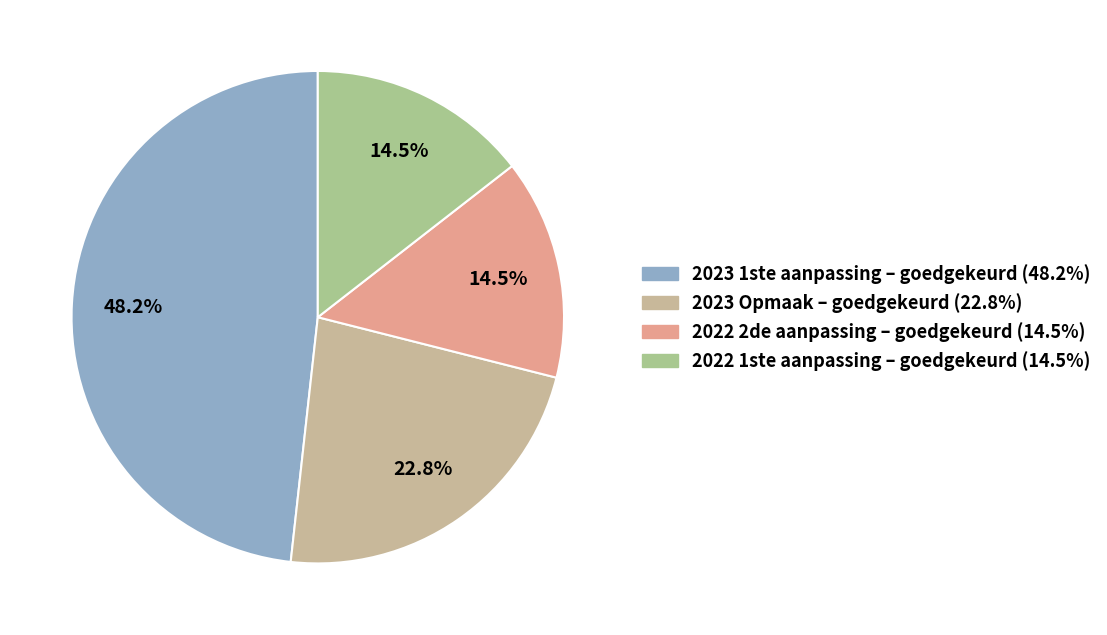

What is the largest slice in the pie chart?

2023 1ste aanpassing – goedgekeurd